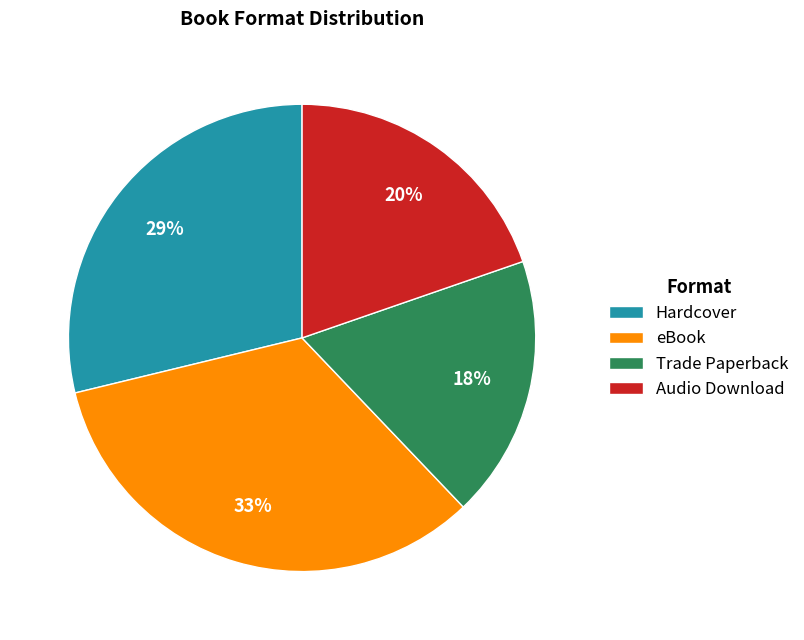

Is it true that Trade Paperback is 30% of the pie?

False